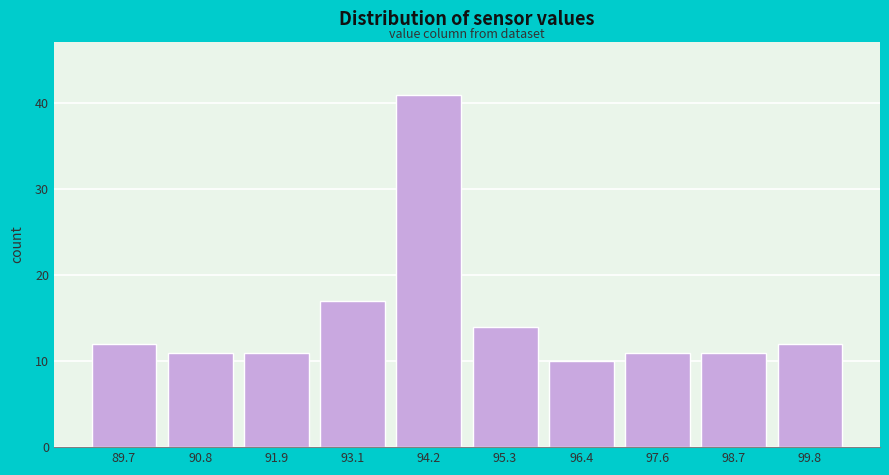

How tall is the bar that spans 94.8 to 95.8 on the x-axis? Neither the bar edges nor the heights are printed on the chart, so give them approximately, as read against the axes.

14